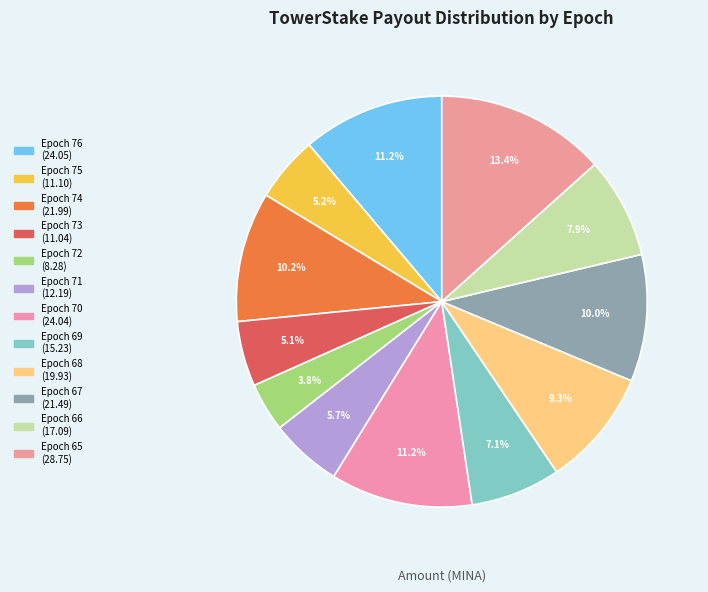

How many segments does this pie chart have?

12